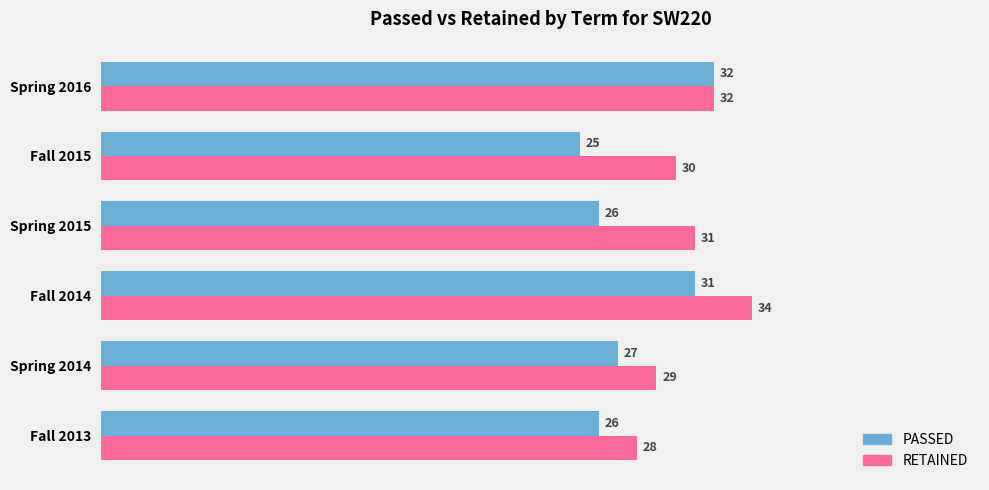

What is the sum of the RETAINED values at Spring 2015 and Spring 2016?

63